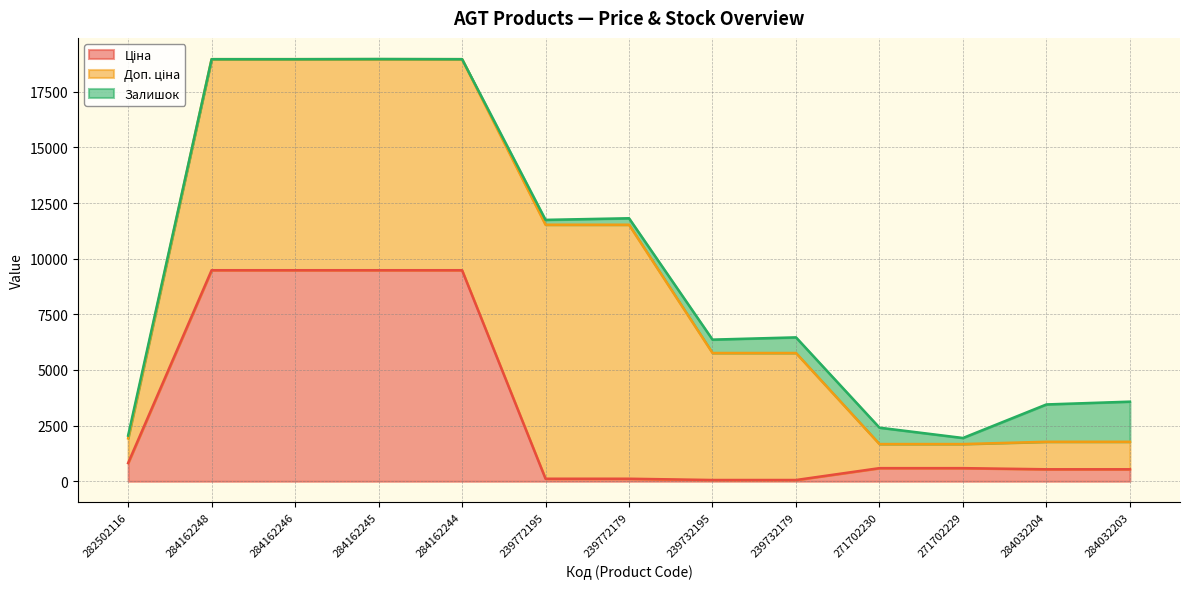

What is the total value across all series at 284162248?

18960.1